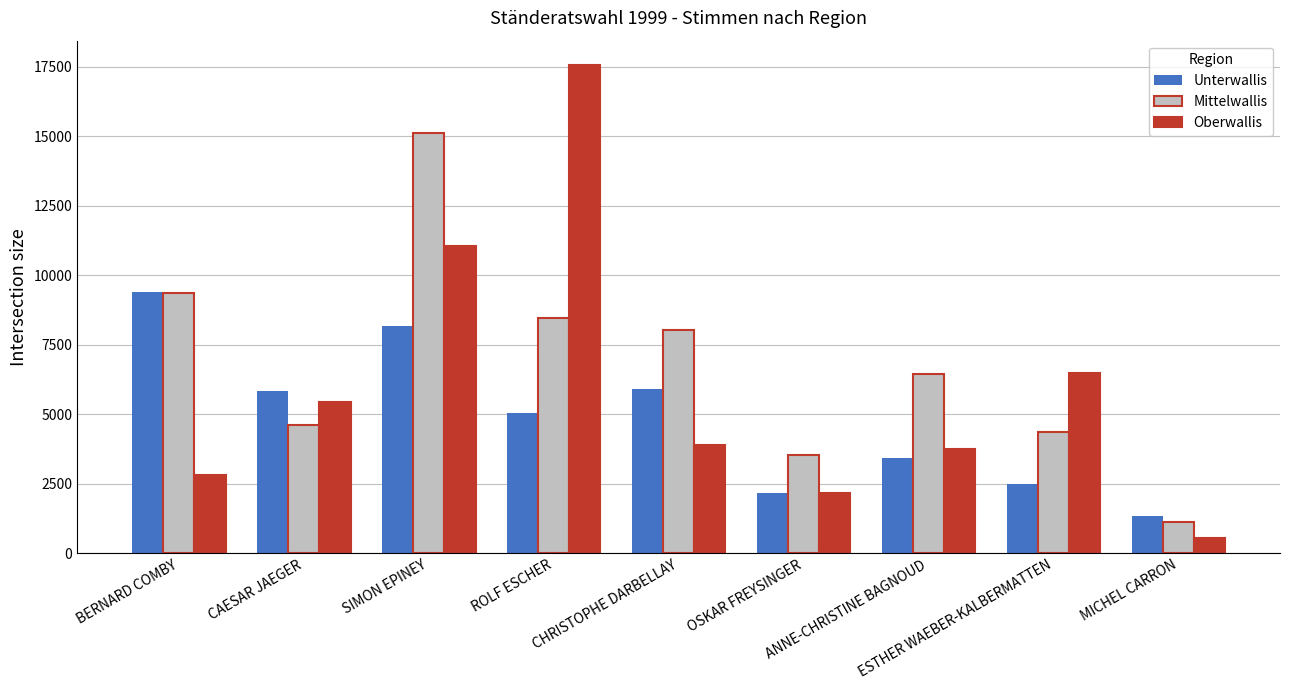

Is it true that Unterwallis equals 7707 at CHRISTOPHE DARBELLAY?

False